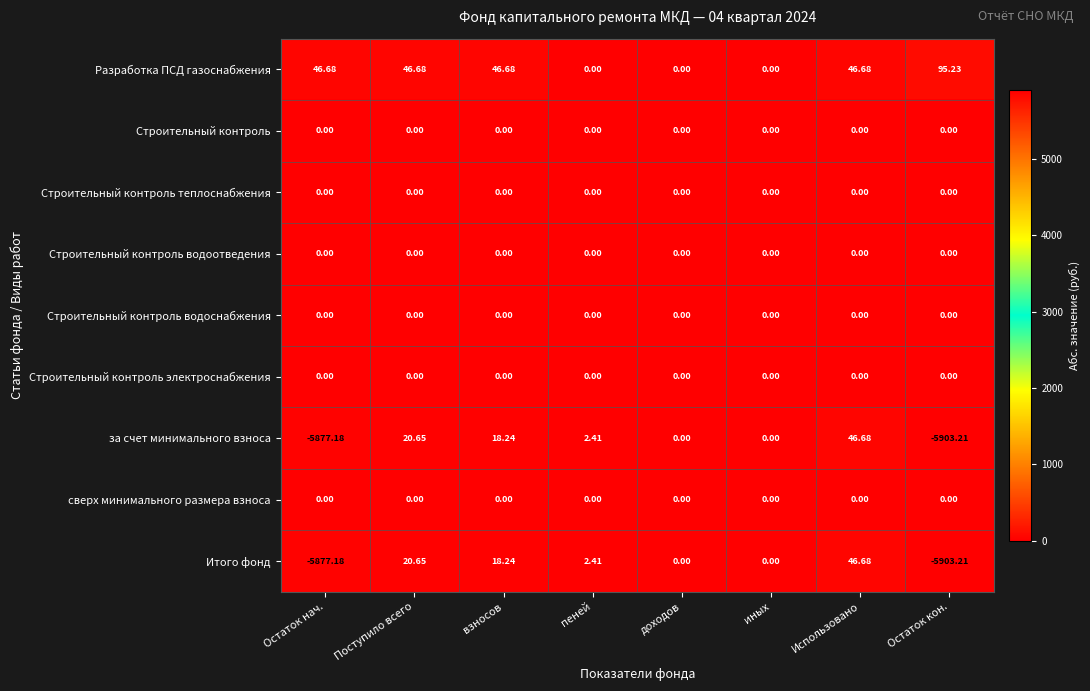

How many data points in Разработка ПСД газоснабжения are above 46?

5